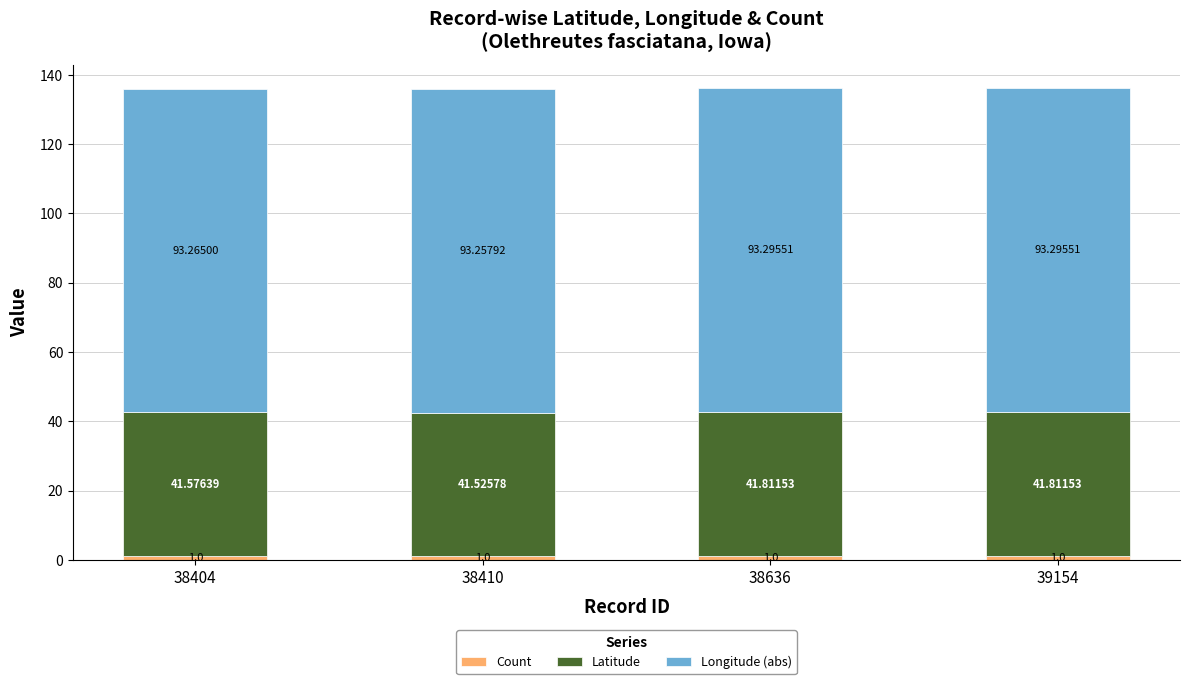

What is the total value across all series at 38404?

135.8